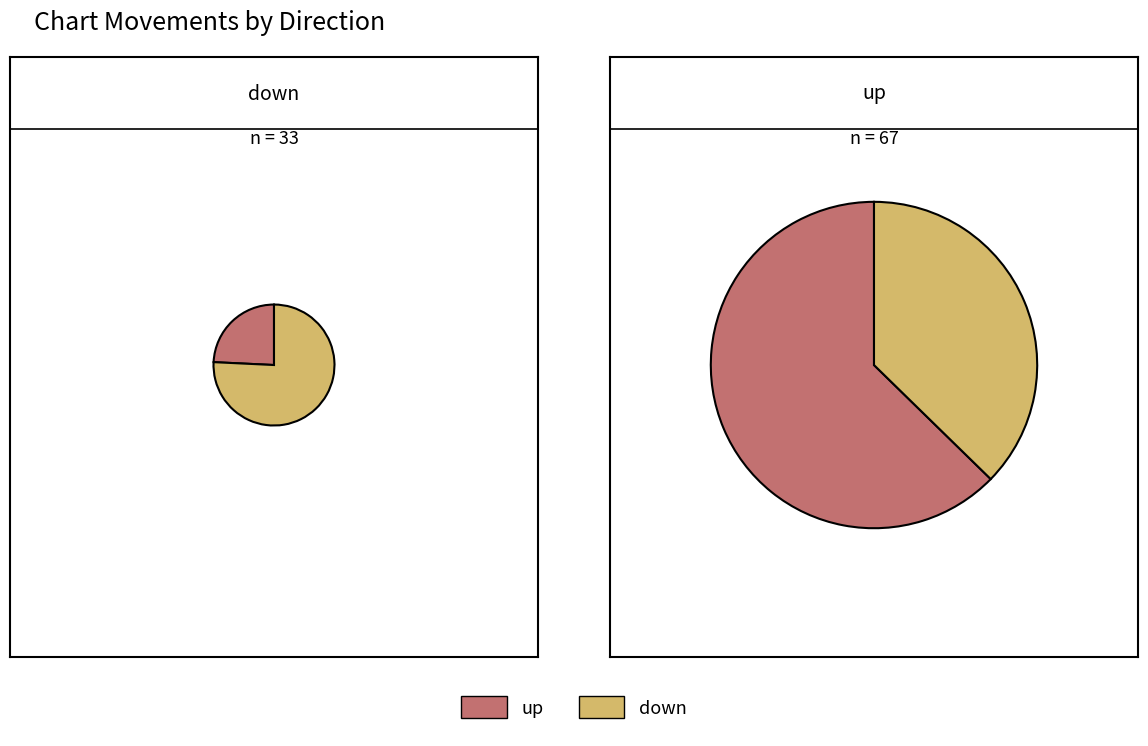

True or false: down accounts for 43% of the total.

False